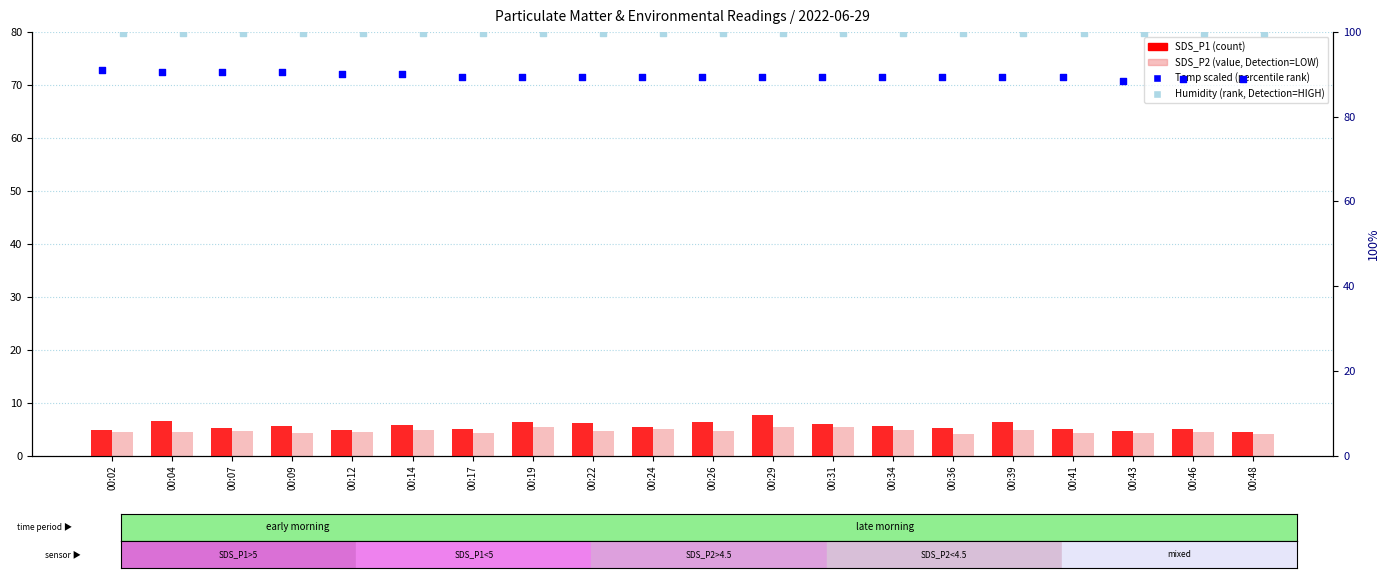

Which series has the largest Y range (max minus min)?

SDS_P1